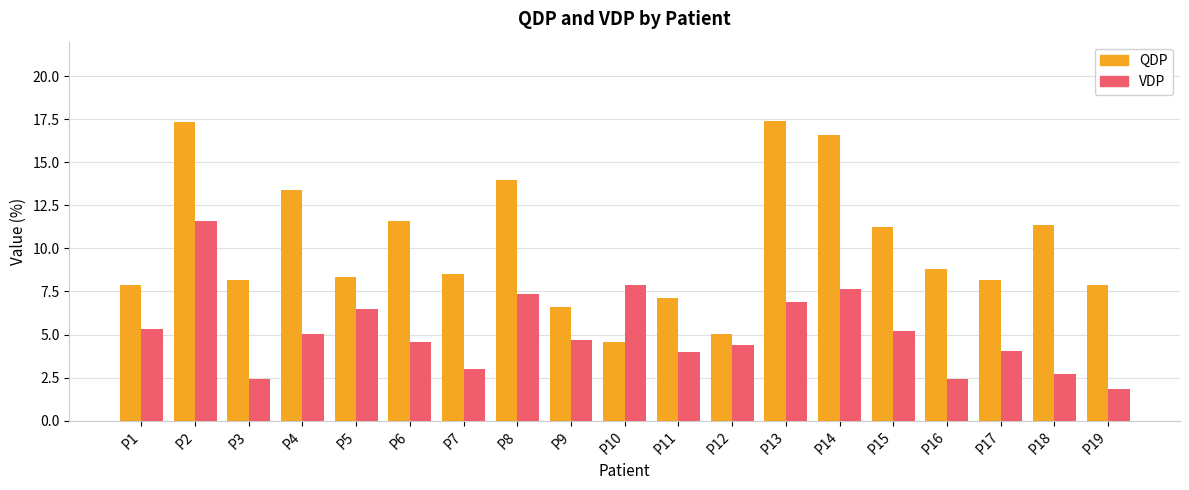

Which series changed the most between P6 and P11?

QDP